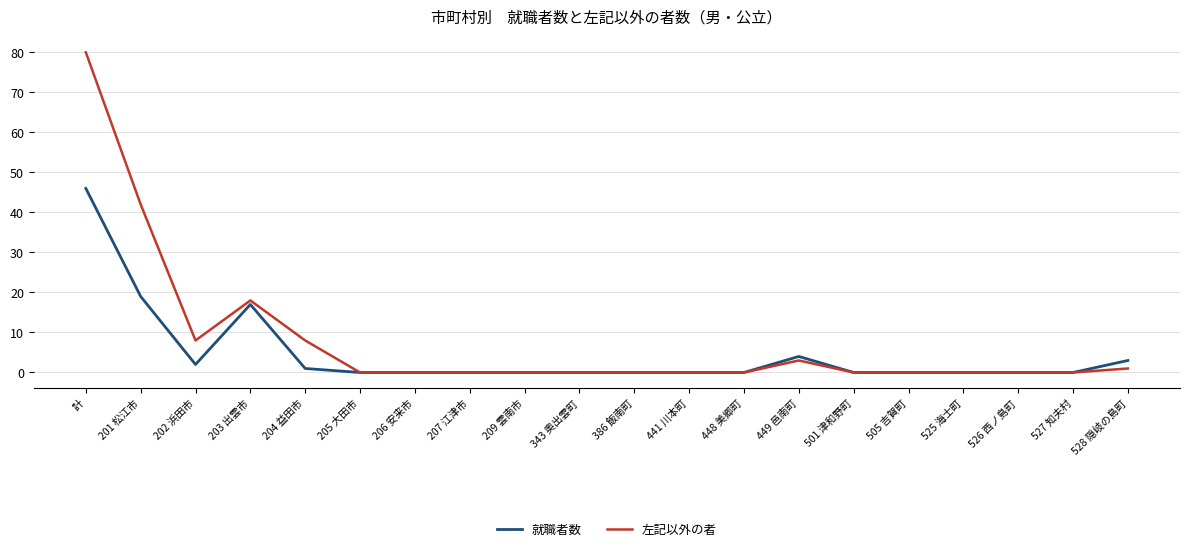

List the series in order of their overall mean, highest first.

左記以外の者, 就職者数